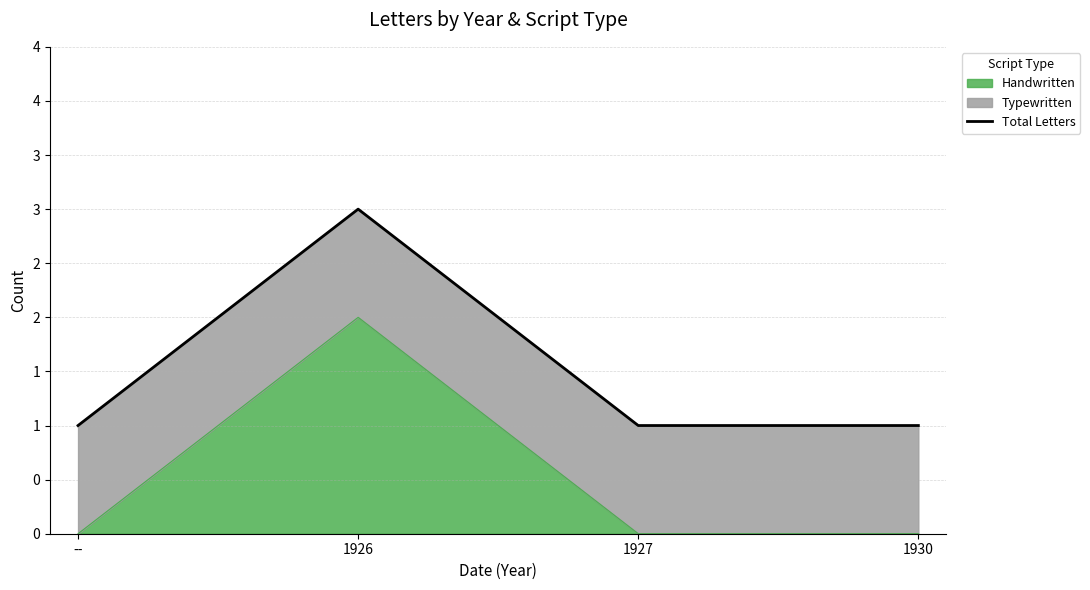

What is the ratio of the value at -- to the value at 1930?

1.0